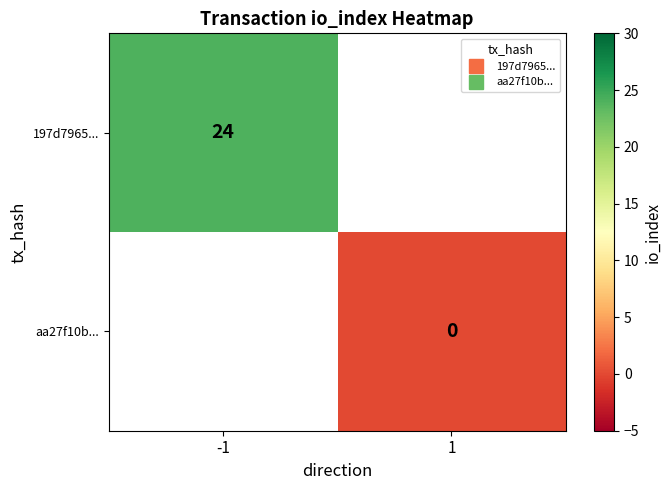

How many series are shown in this chart?

2